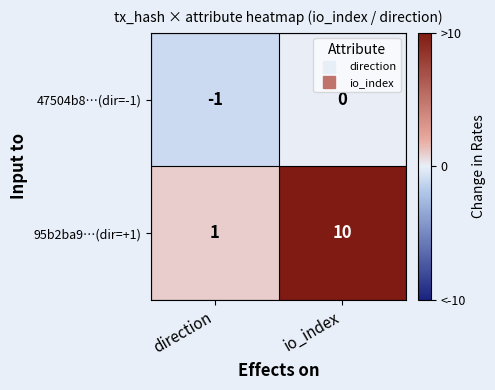

At which label is 95b2ba9…(dir=+1) closest to 5?

direction